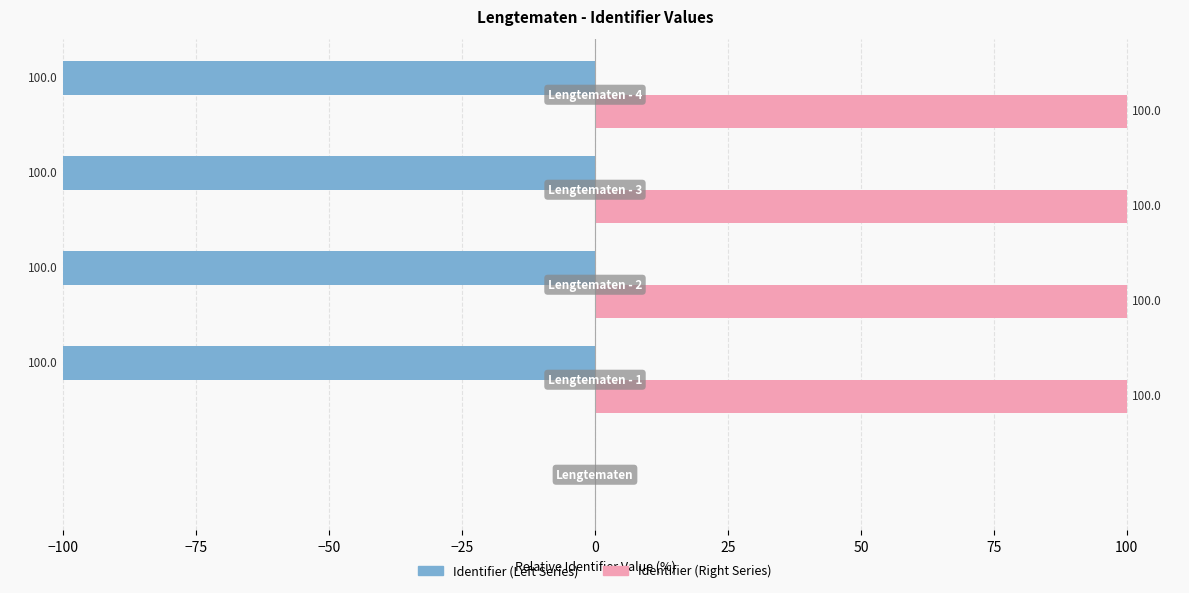

The Identifier (Left) series shows -137 at −50. True or false?

False